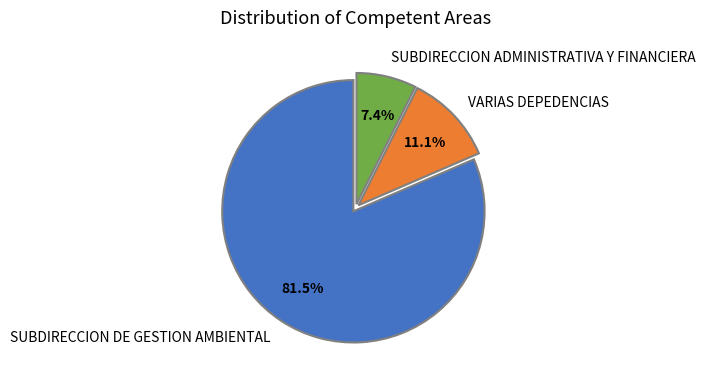

Rank the categories by value from highest to lowest.

SUBDIRECCION DE GESTION AMBIENTAL, VARIAS DEPEDENCIAS, SUBDIRECCION ADMINISTRATIVA Y FINANCIERA